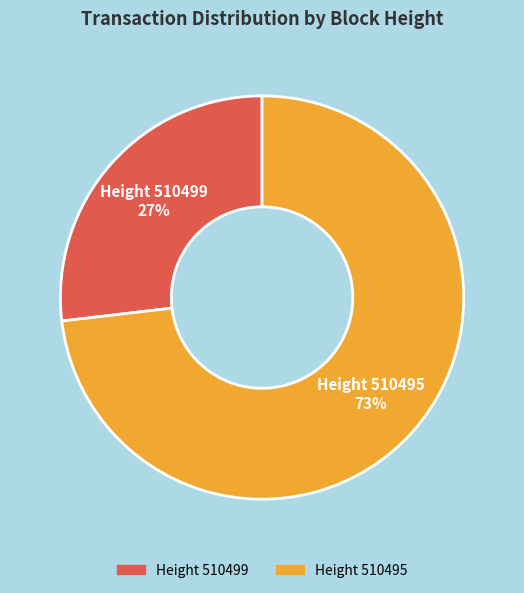

Is there a majority slice in this chart?

Yes